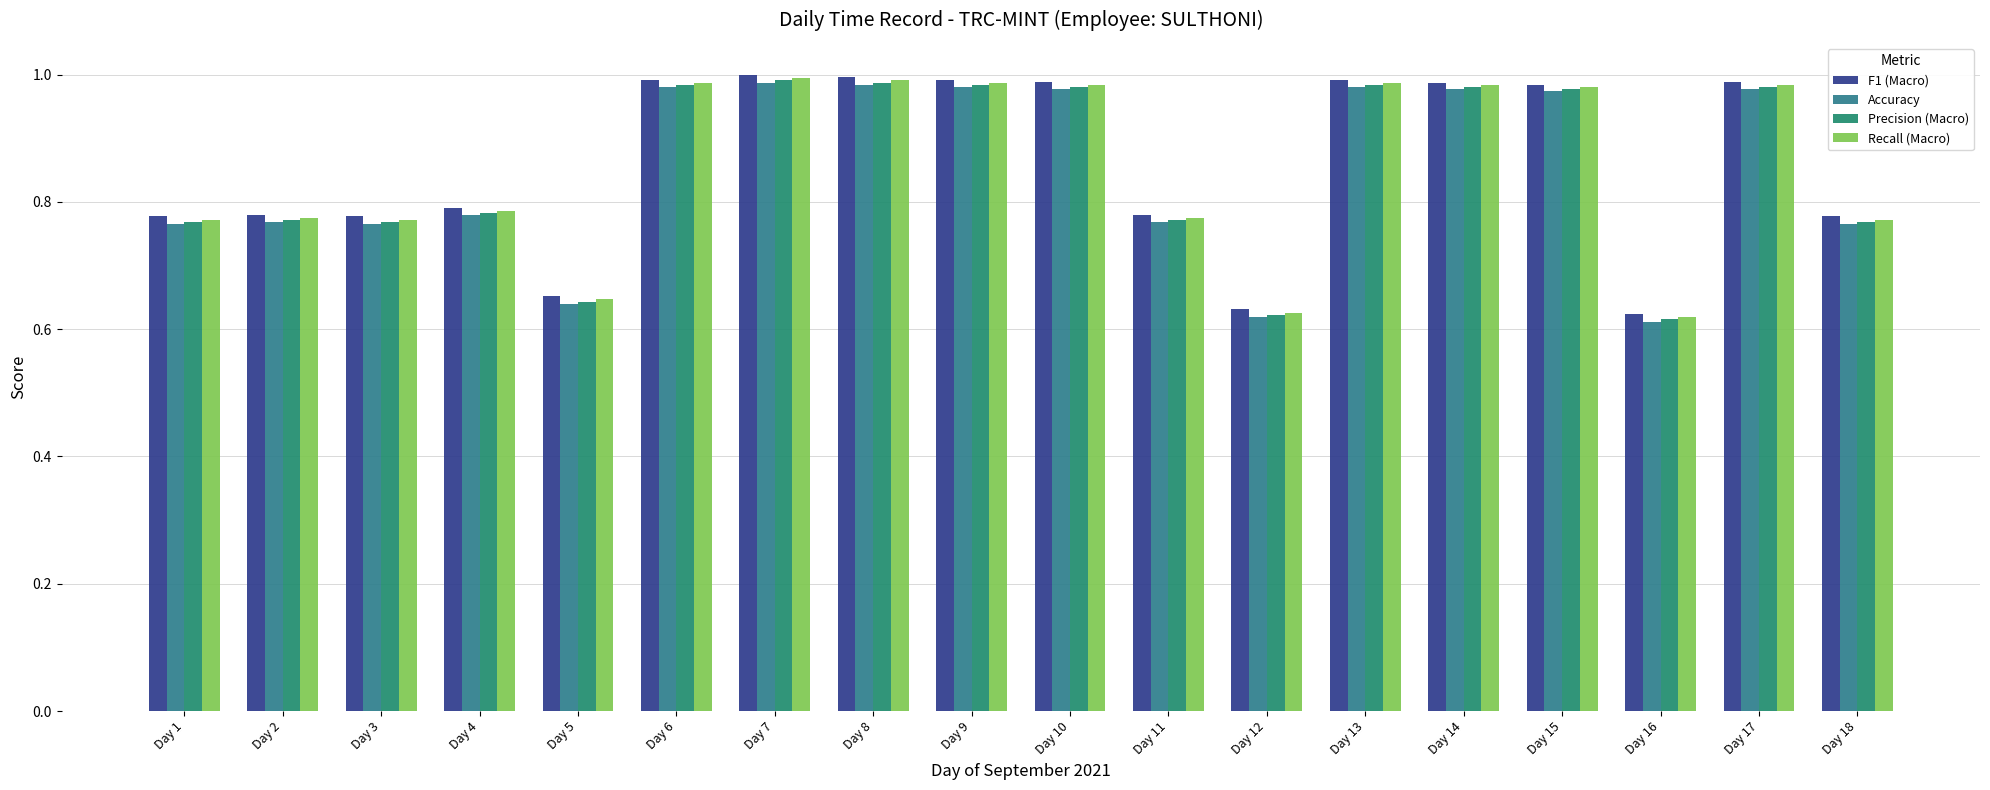

What is the total value across all series at Day 3?

3.1